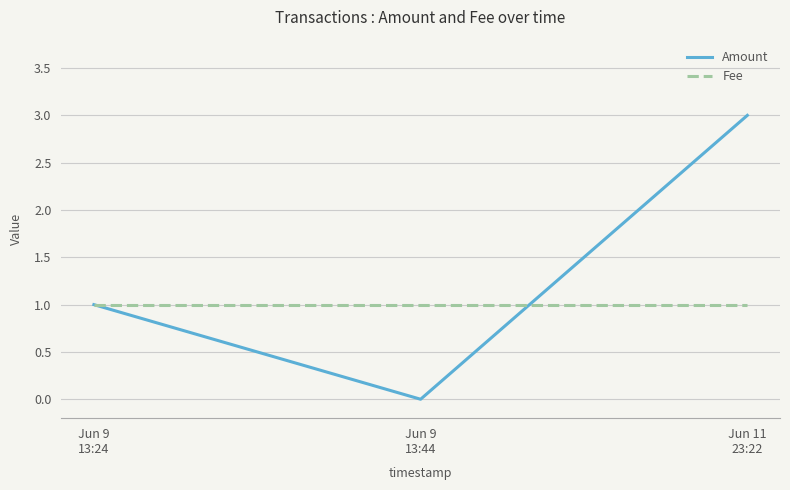

How many values in the Amount series are below 1?

1